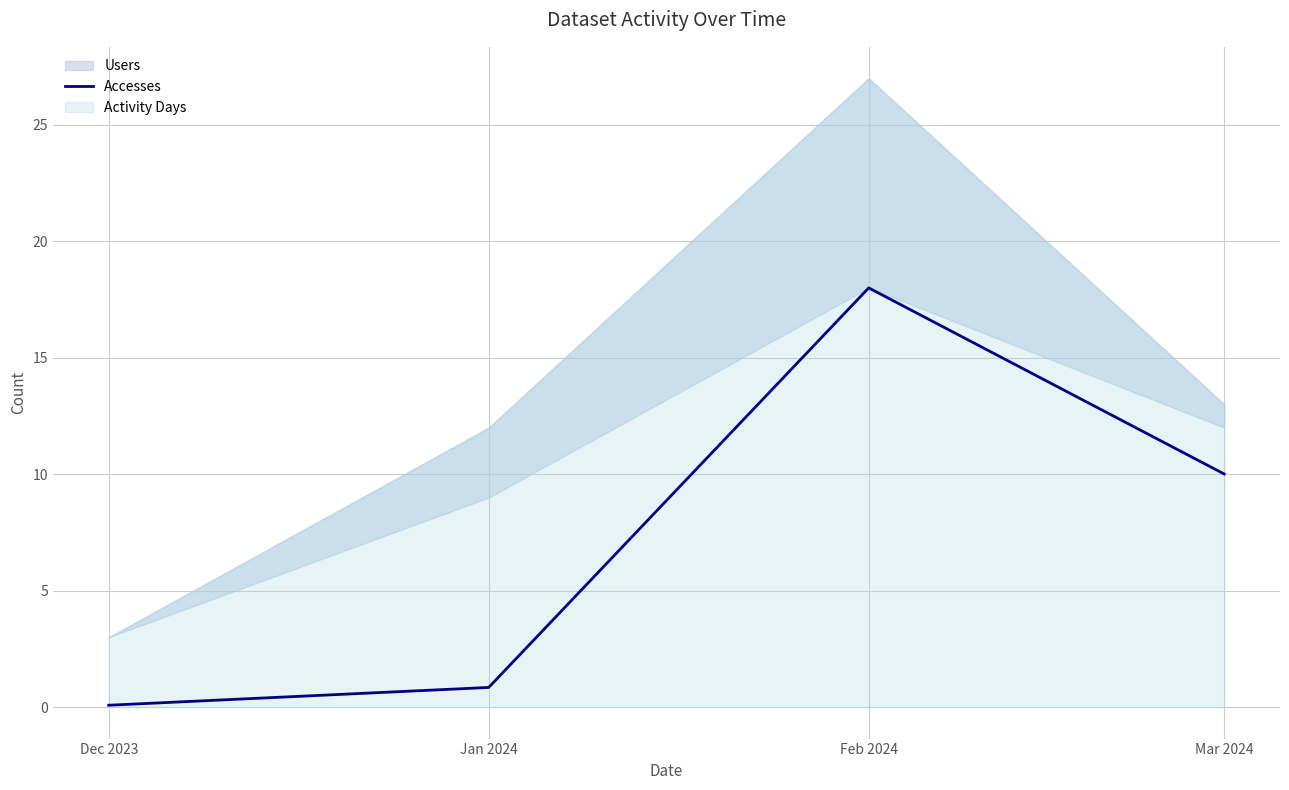

The chart shows a value of 18.0 at Feb 2024. True or false?

True